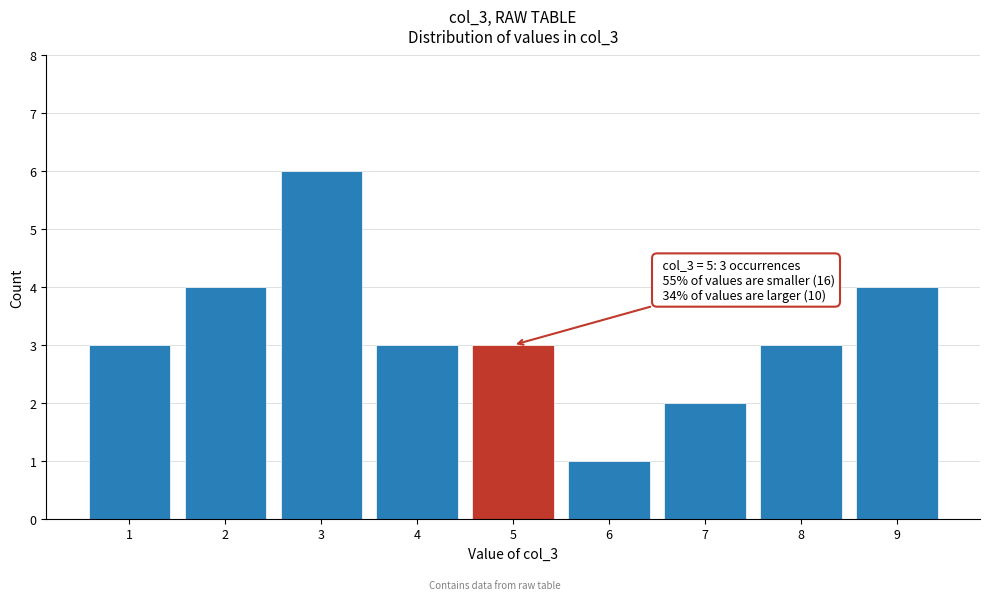

Which range on the x-axis has the tallest bar?

2.5 to 3.5